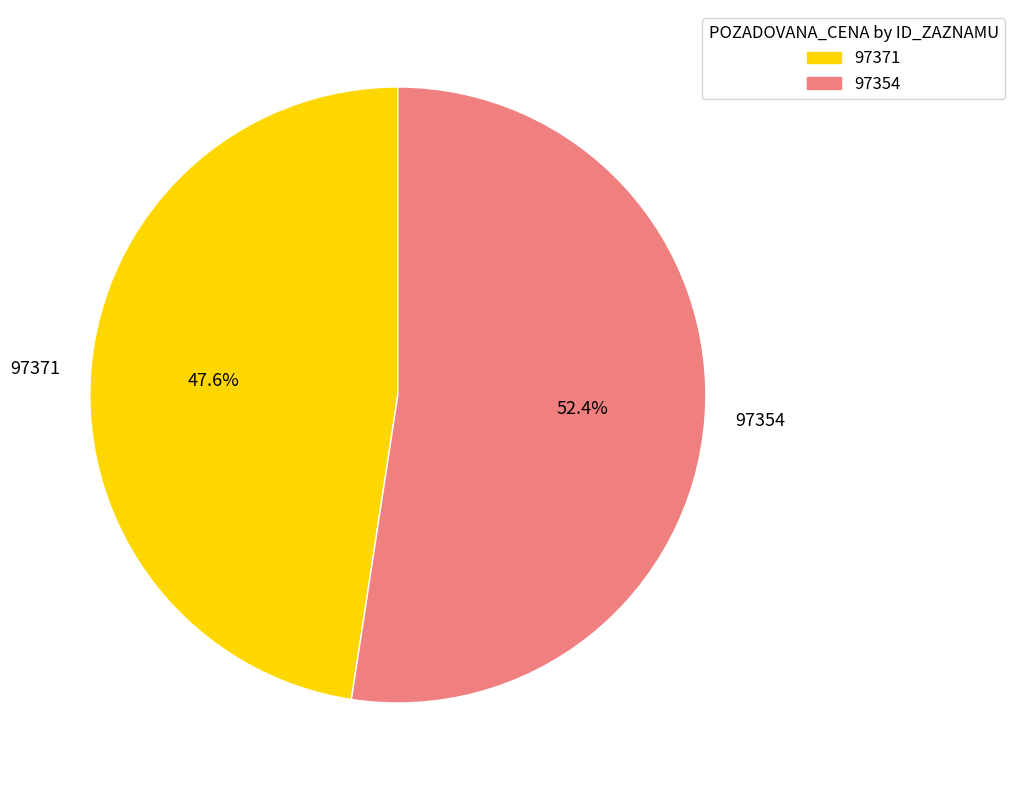

Combined, what portion of the pie is 97354 and 97371?

100.0%